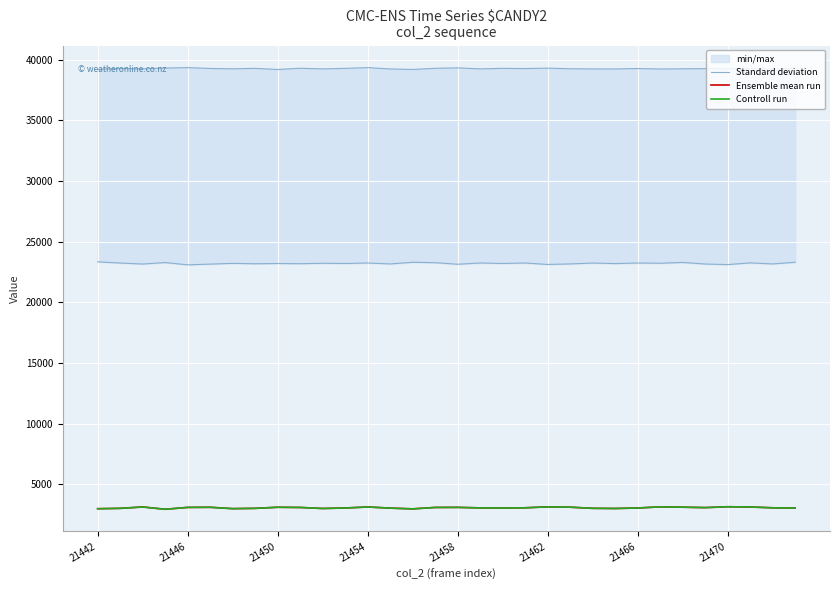

What is the lowest value of the Controll run series?

2959